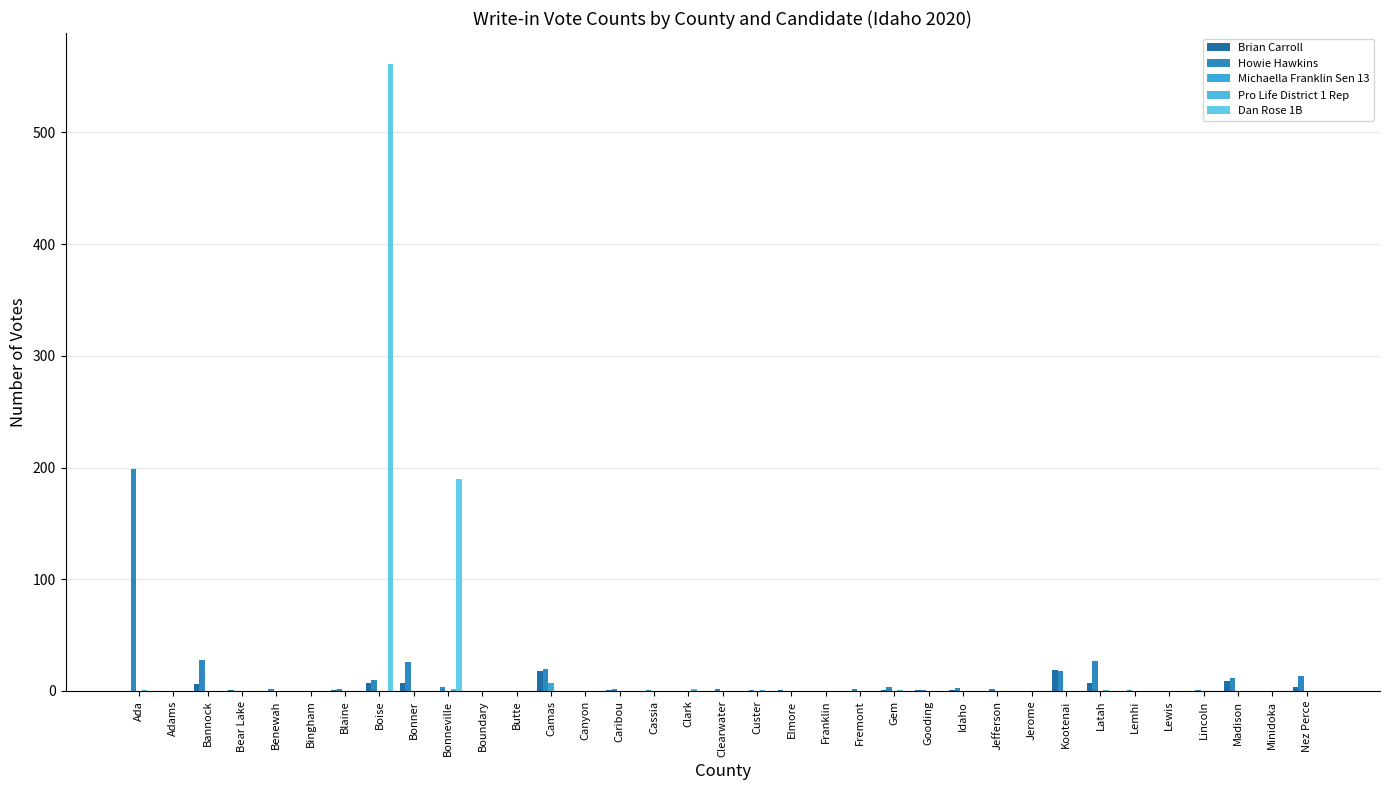

How many groups of bars are there?

35